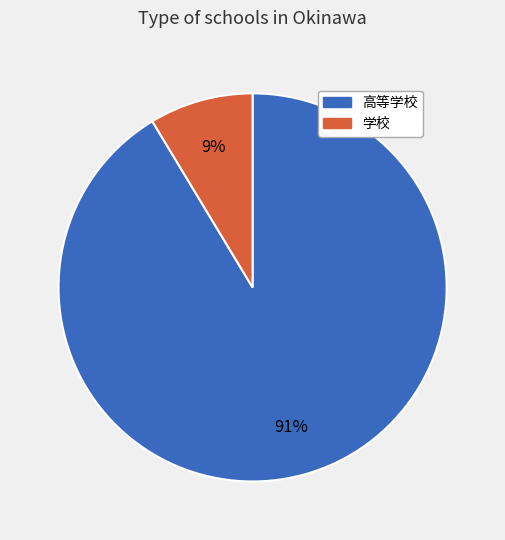

Which category has the smallest portion of the pie?

学校